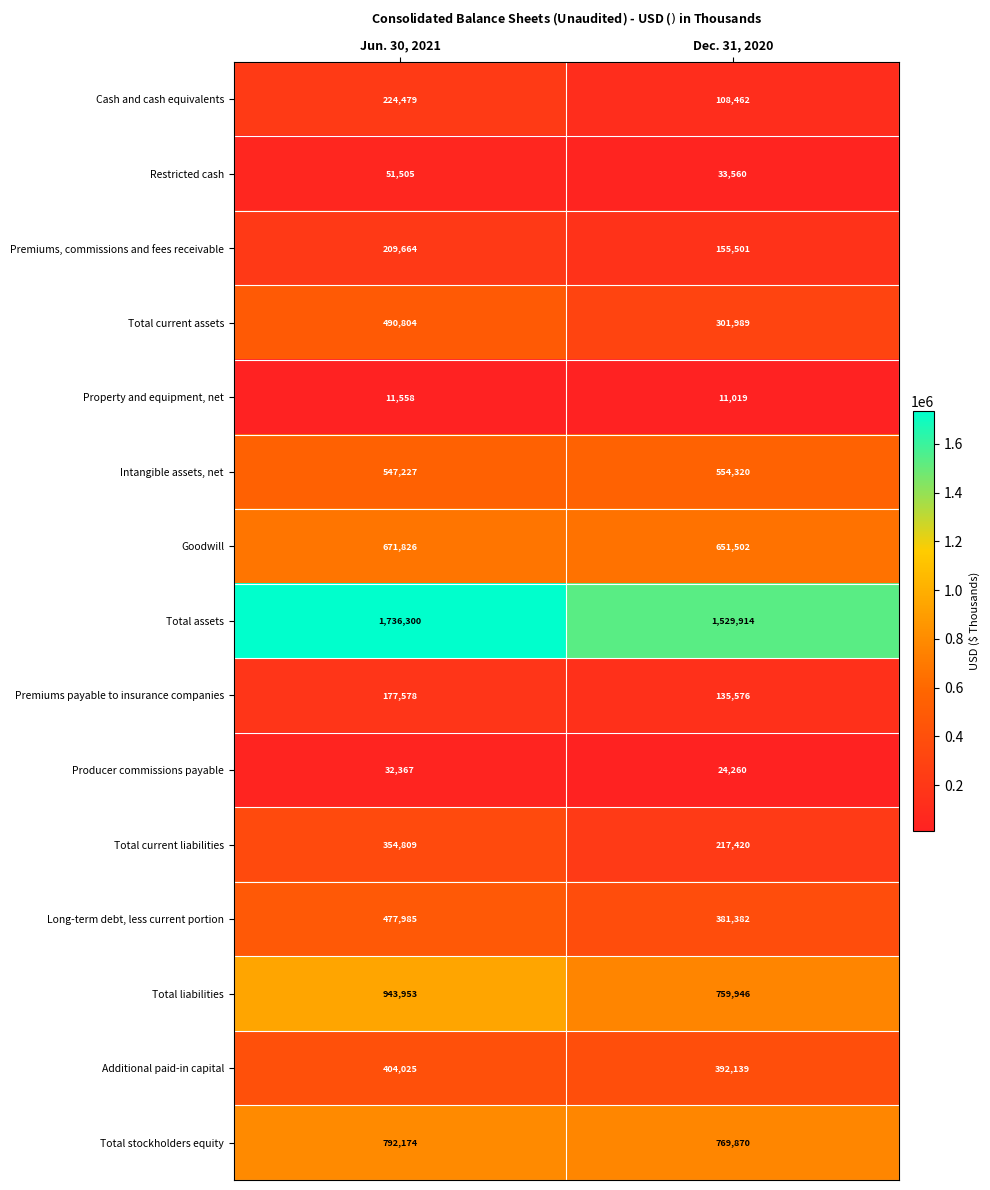

Which category has the highest value across all series?

Jun. 30, 2021